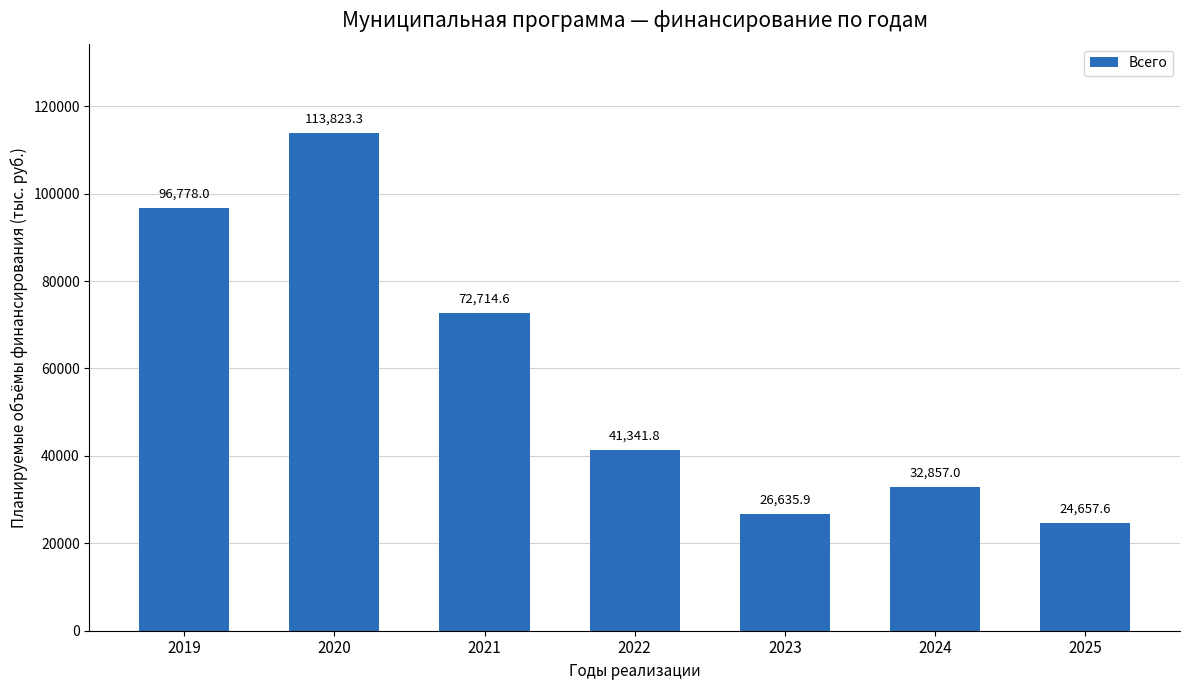

How many bars are there in total?

7